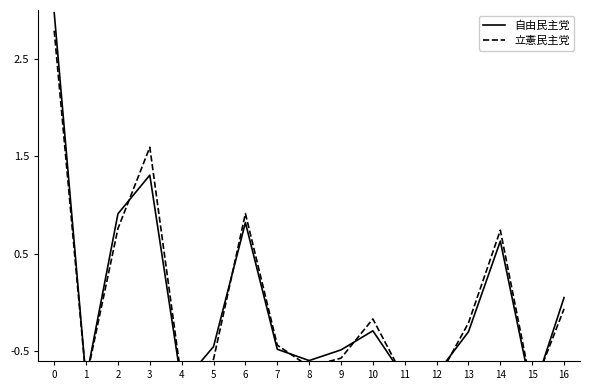

How many negative values does the 立憲民主党 series have?

12